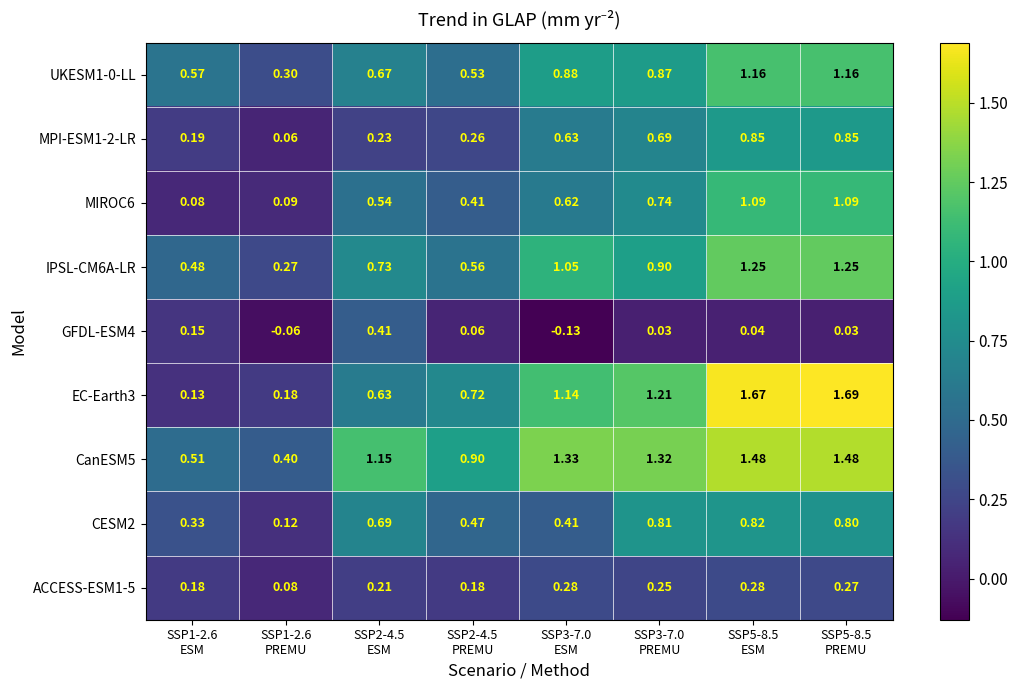

What is the smallest value displayed?

-0.1